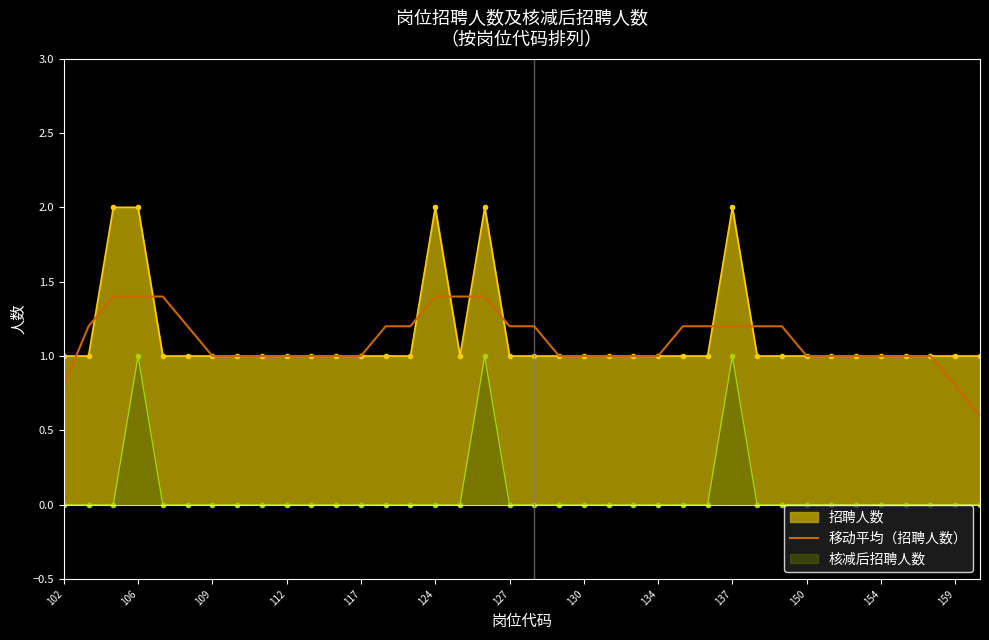

What is the maximum value for 招聘人数?

2.0